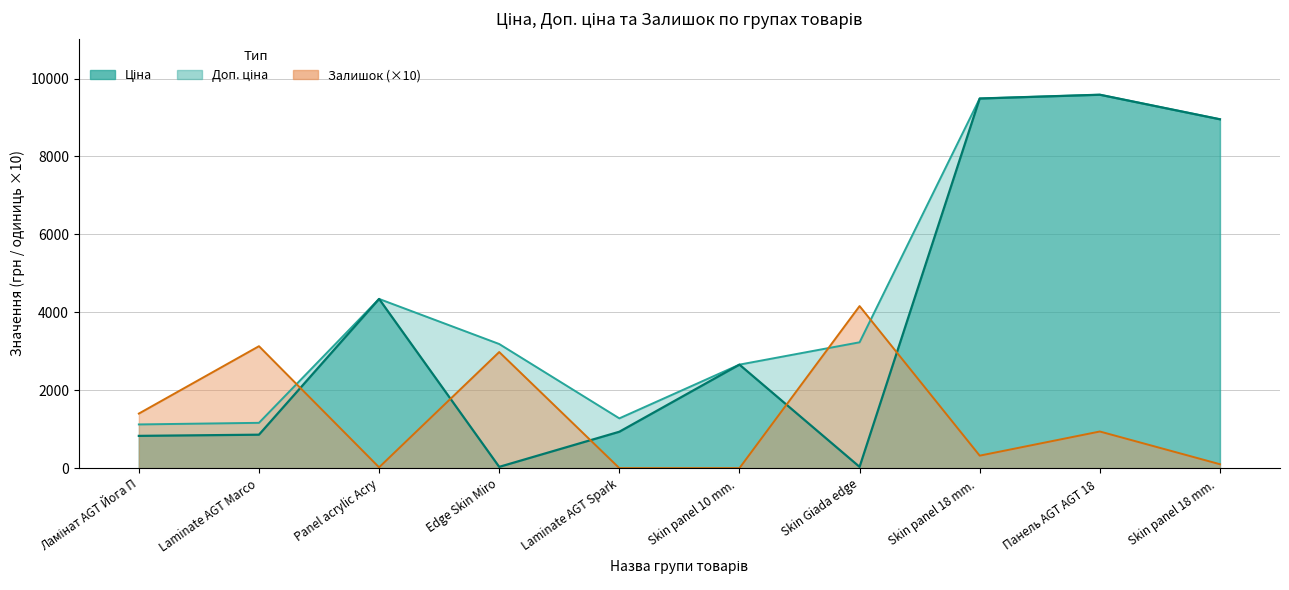

Rank the series by their maximum value, from lowest to highest.

Залишок, Ціна, Доп. ціна